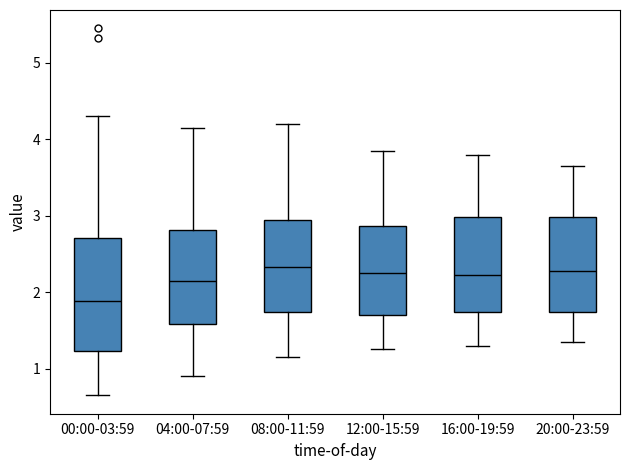

Comparing the boxes themselves (not the whiskers), which one is the tallest?

00:00-03:59